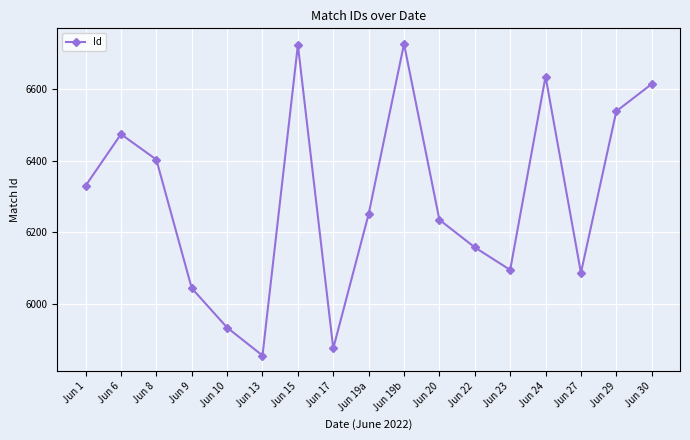

What is the sum of all values?

106979